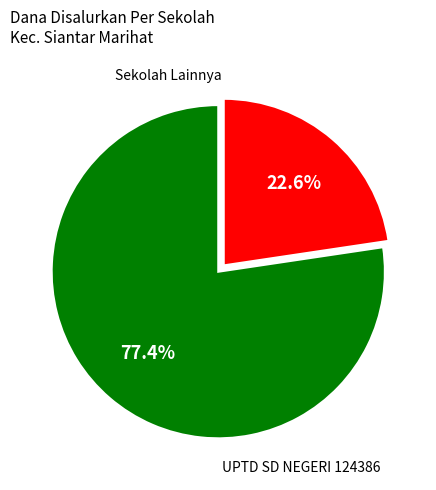

Does any single category account for the majority?

Yes